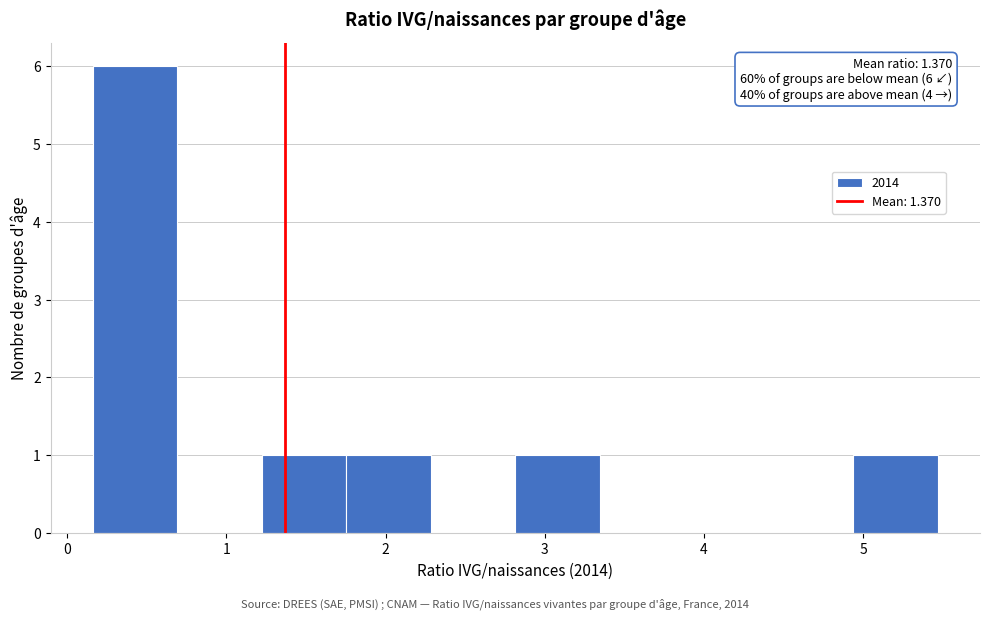

Over which range of the x-axis is the bar tallest?

0.2 to 0.7